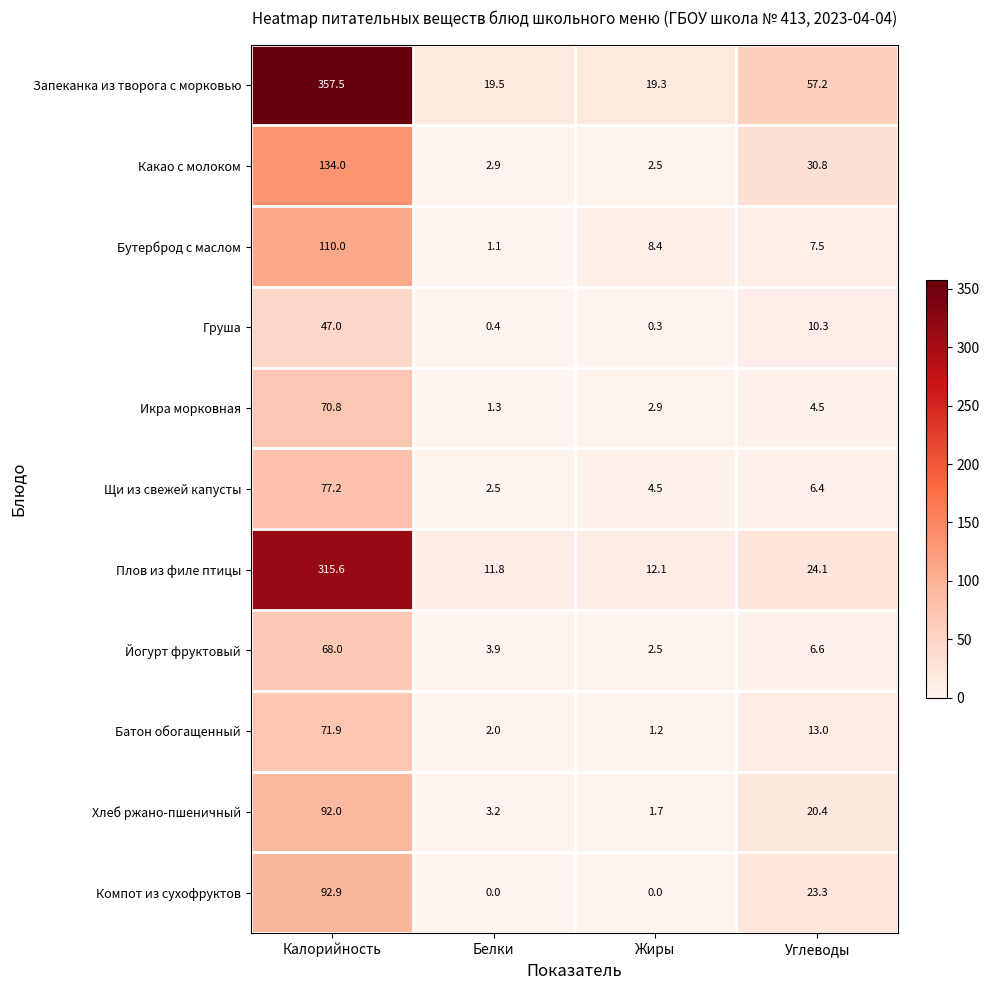

Which series has the largest total across all categories?

Запеканка из творога с морковью